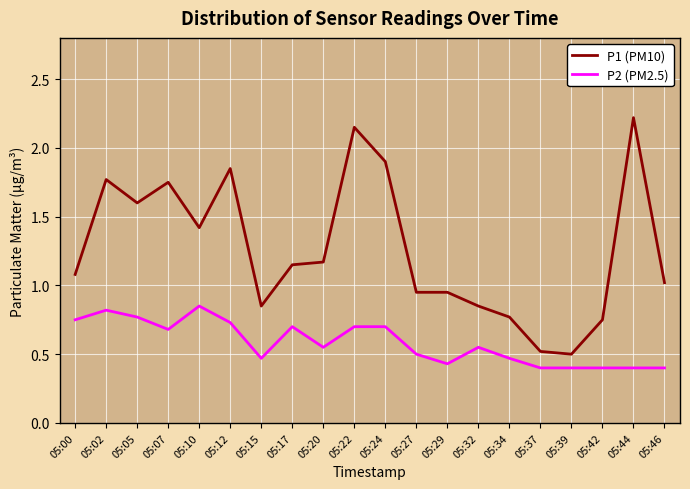

True or false: P1 (PM10) has a value of 0.5 at 05:37.

True